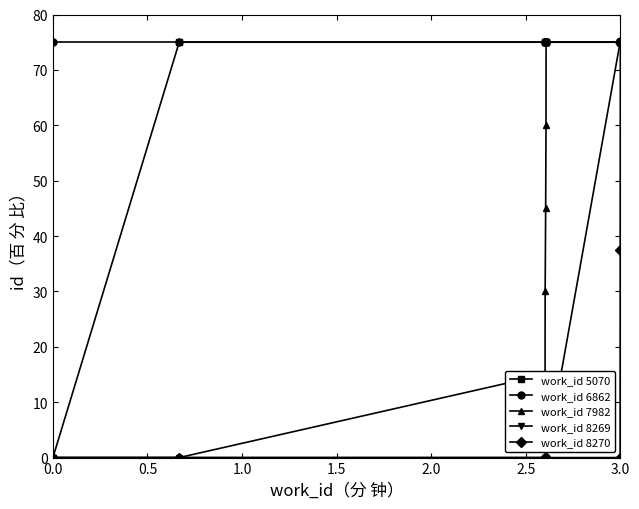

What is the highest value of the work_id 7982 series?

75.0